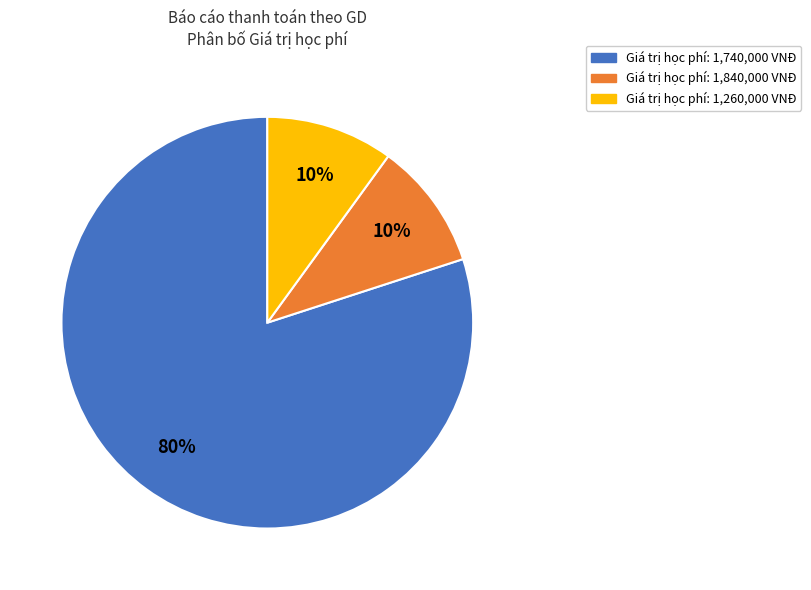

To the nearest percent, what is the average slice percentage?

33%